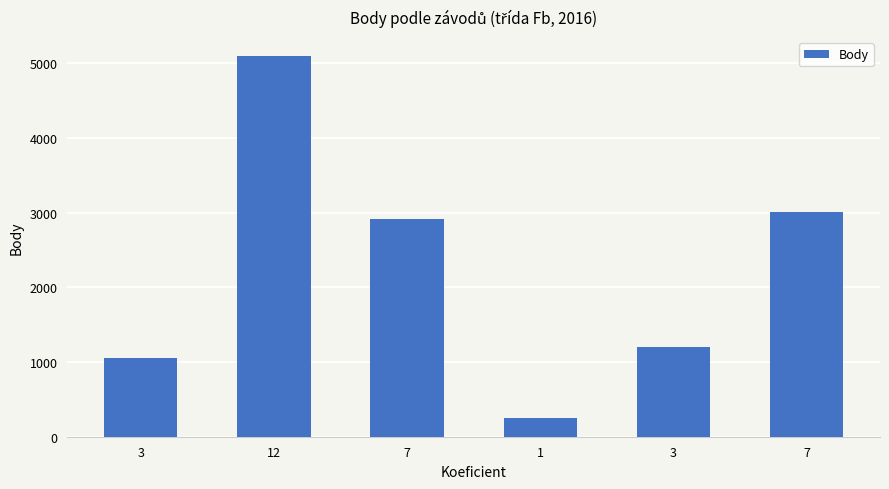

Reading left to right, list all the values displayed in this chart.

1053	5092	2914	247	1206	3010